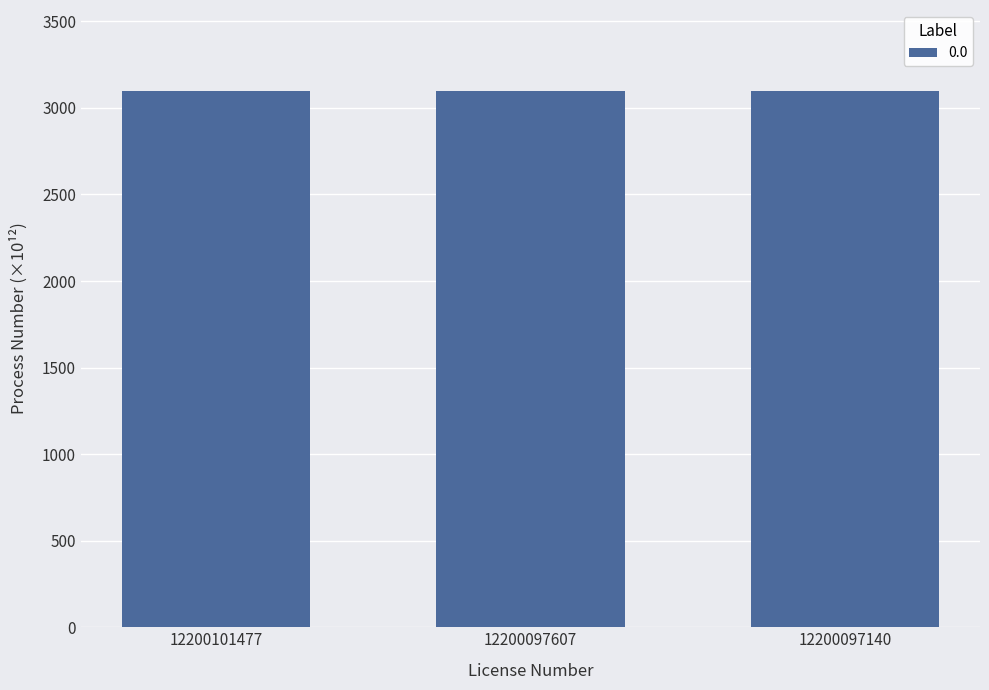

The chart shows a value of 3100.4 at 12200097140. True or false?

True